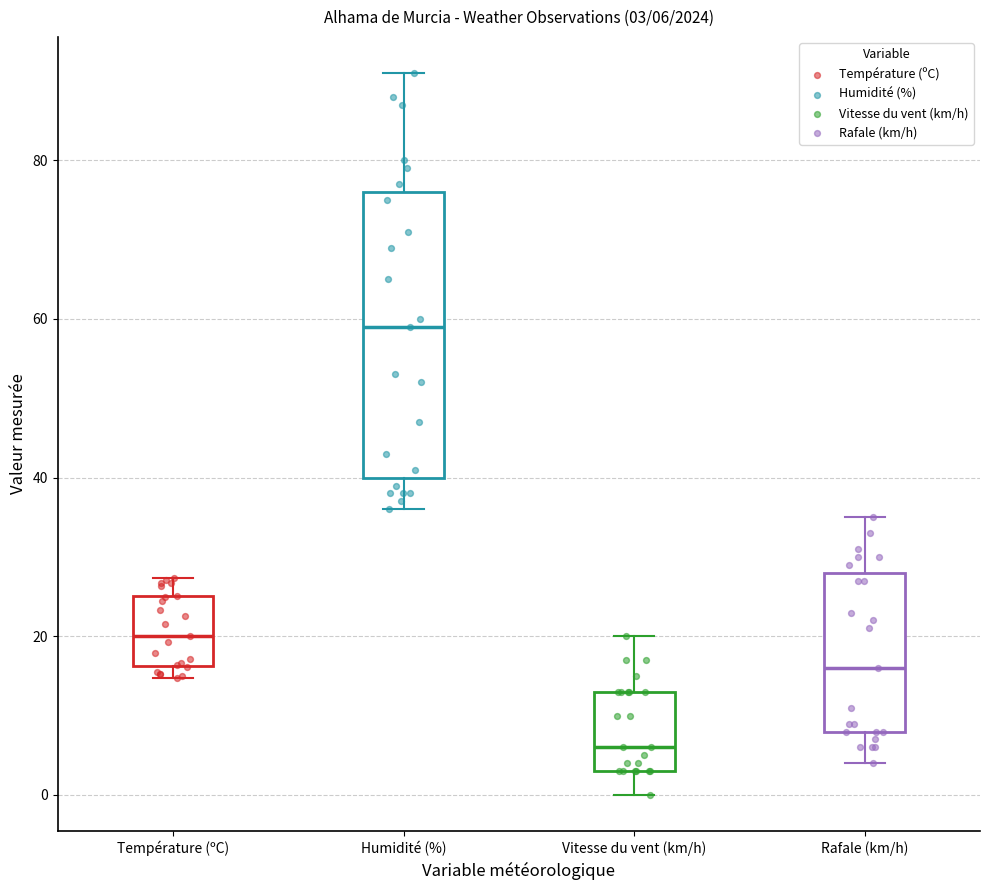

Which box is the tallest, from its lower edge to its upper edge?

Humidité (%)